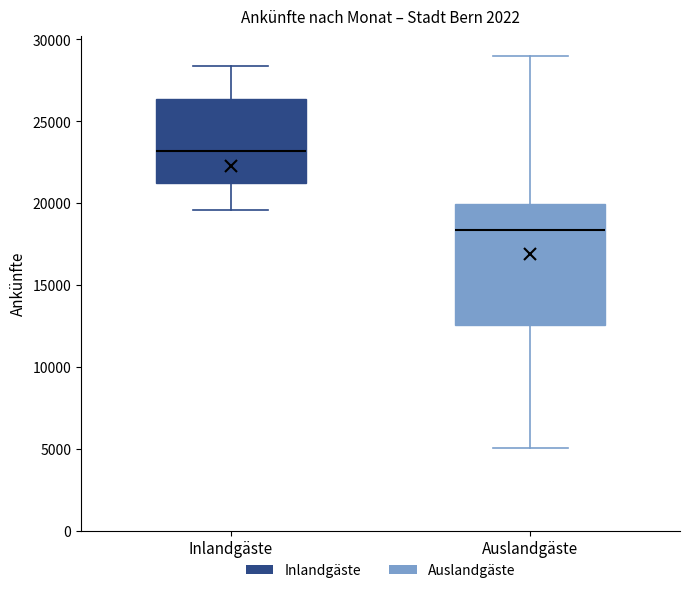

Comparing the boxes themselves (not the whiskers), which one is the tallest?

Auslandgäste